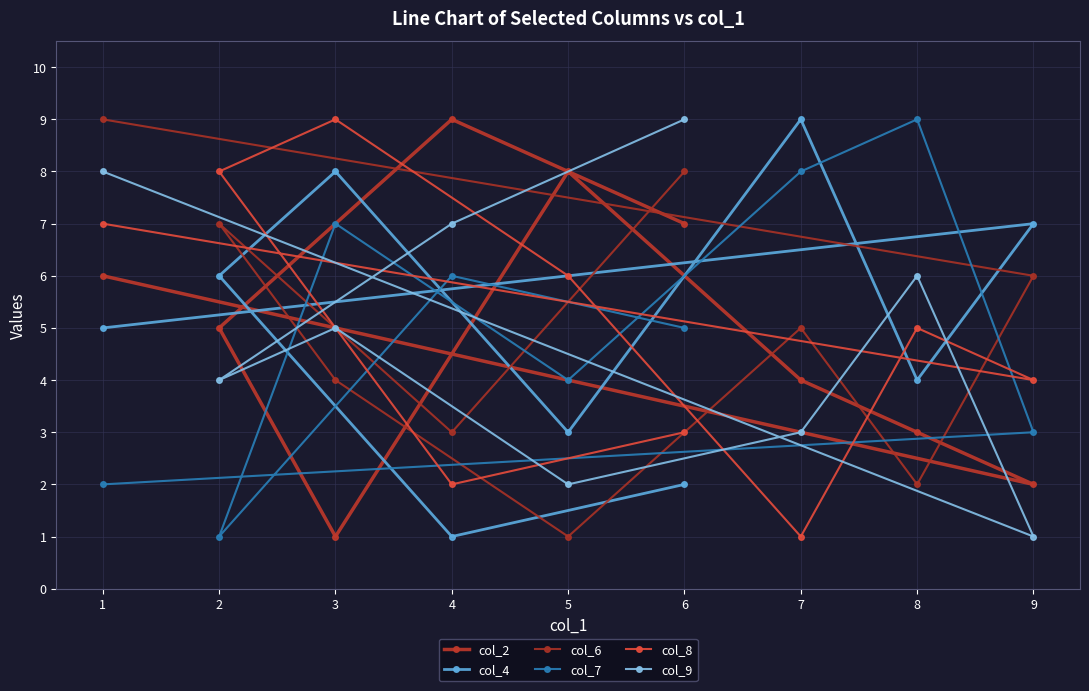

How many data points in col_8 are above 5?

4